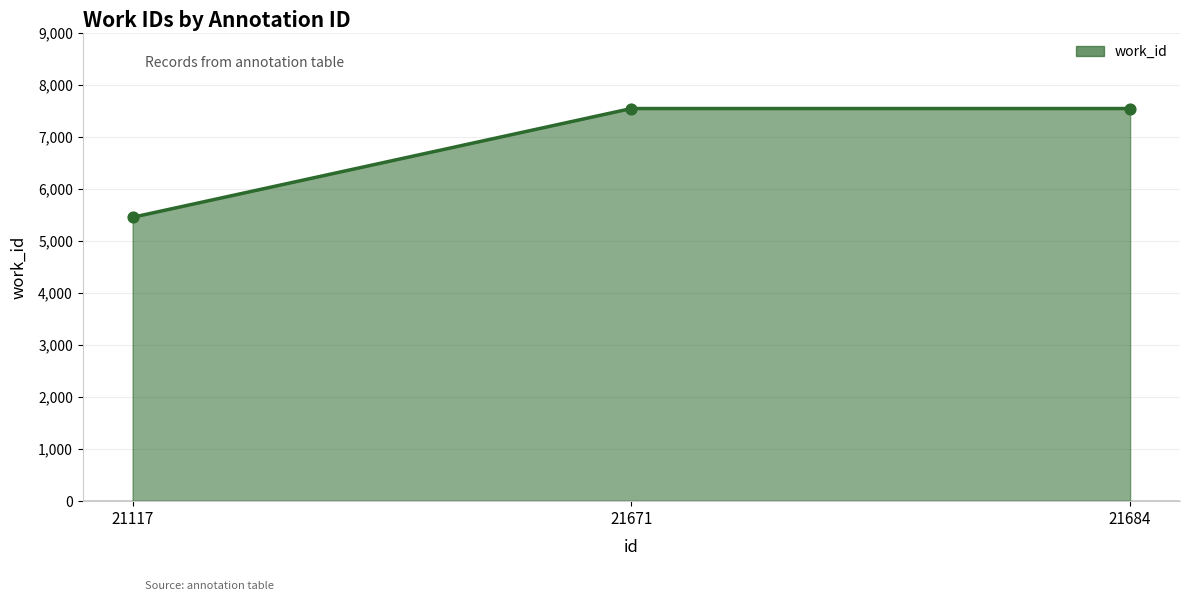

Approximately how many times larger is the value at 21684 compared to 21671?

1.0